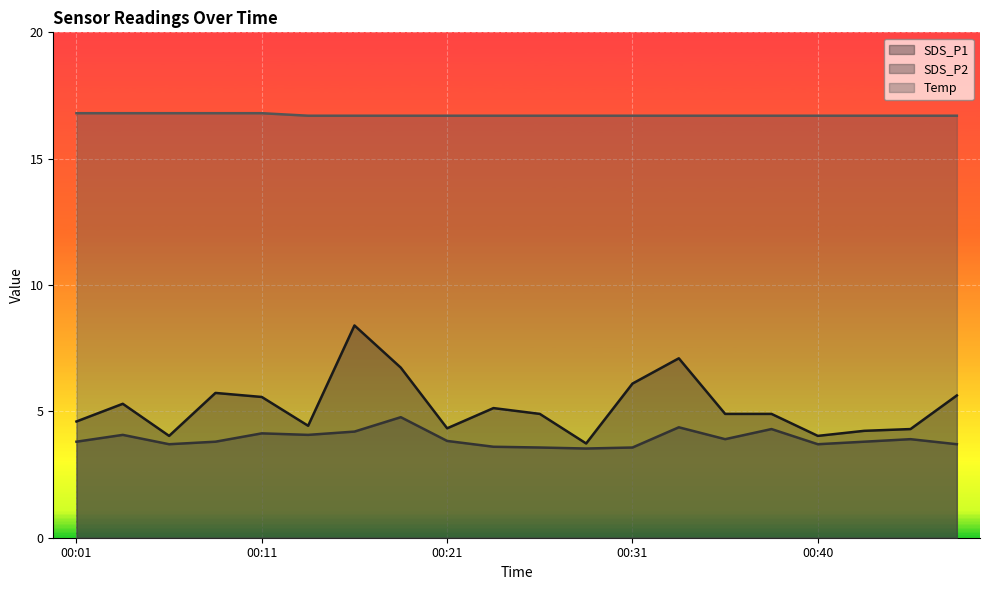

Is the value of Temp at 00:18 greater than the value of SDS_P1 at 00:16?

Yes